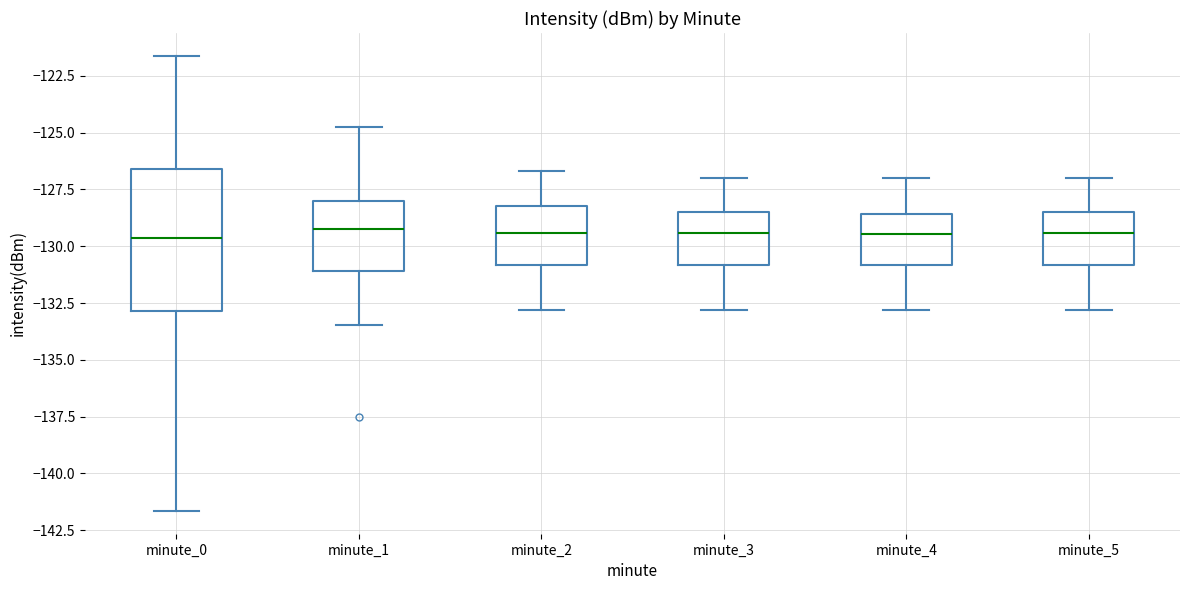

Reading left to right, read every box against the y-axis: the position of its median line, the range the box covers, and the ends of its whiskers. The values are not printed on the chart, so give them approximately, as read against the axis.

minute_0: median -129.5, box -133.0 to -126.5, whiskers -141.5 to -121.5
minute_1: median -129.0, box -131.0 to -128.0, whiskers -133.5 to -125.0
minute_2: median -129.5, box -131.0 to -128.0, whiskers -133.0 to -126.5
minute_3: median -129.5, box -131.0 to -128.5, whiskers -133.0 to -127.0
minute_4: median -129.5, box -131.0 to -128.5, whiskers -133.0 to -127.0
minute_5: median -129.5, box -131.0 to -128.5, whiskers -133.0 to -127.0